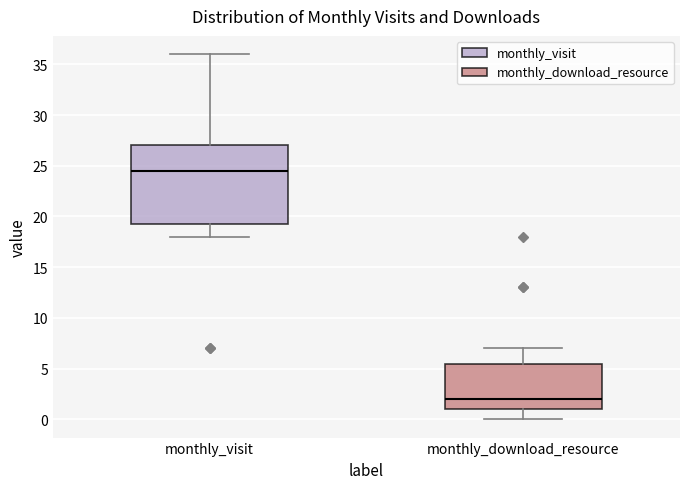

Where does the upper whisker of the box for monthly_visit end on the y-axis? The values are not printed on the chart, so give them approximately, as read against the axis.

36.0